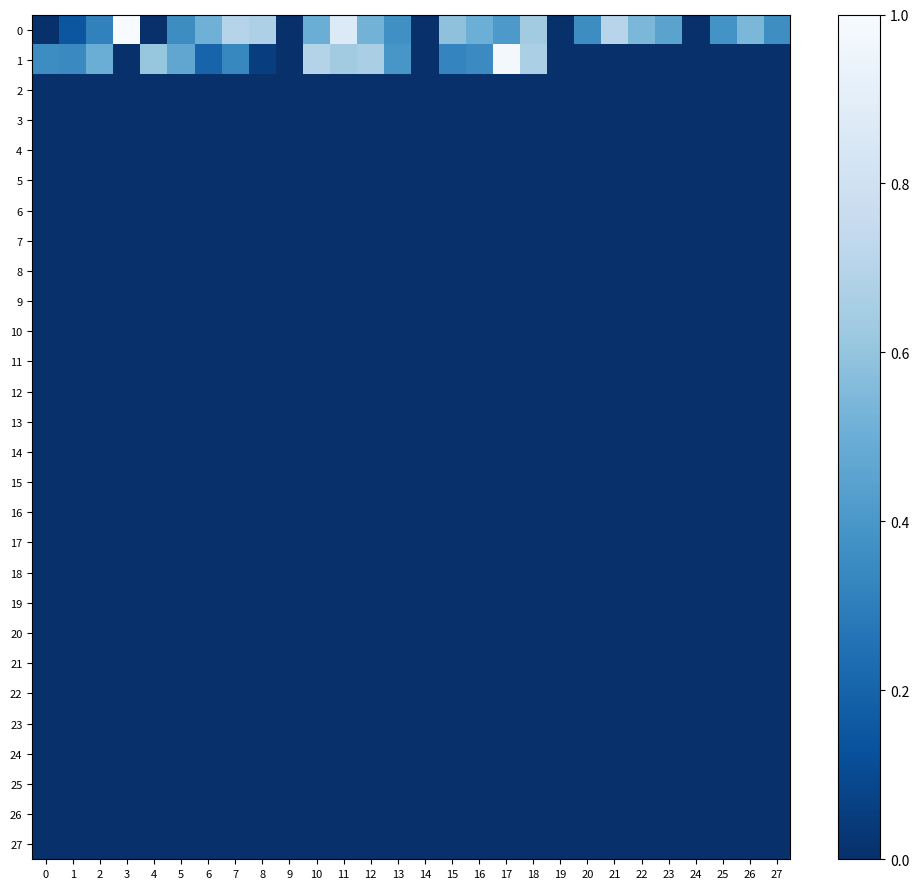

Rank the series by their maximum value, from highest to lowest.

0, 1, 2, 3, 4, 5, 6, 7, 8, 9, 10, 11, 12, 13, 14, 15, 16, 17, 18, 19, 20, 21, 22, 23, 24, 25, 26, 27